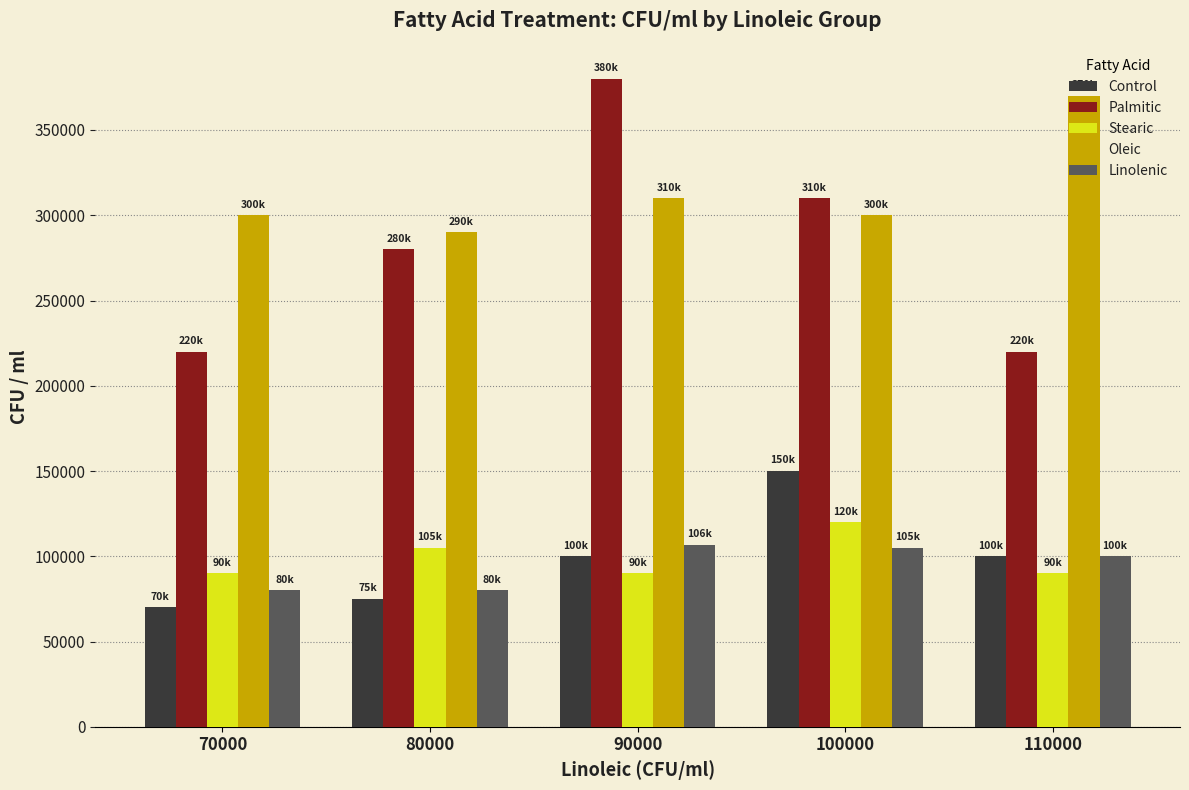

True or false: Oleic has a value of 300000 at 70000.

True